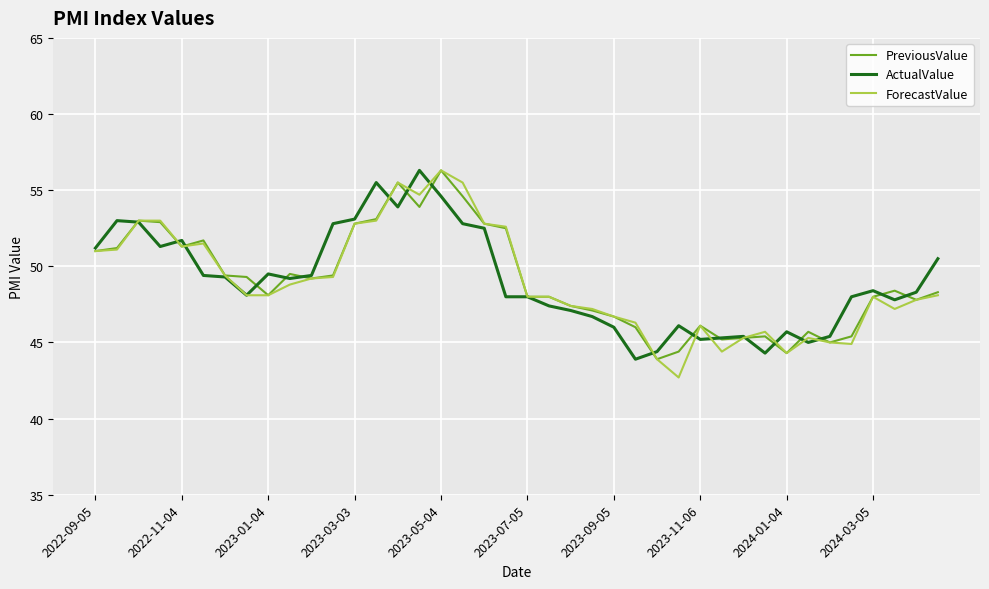

What is the maximum value for PreviousValue?

56.3